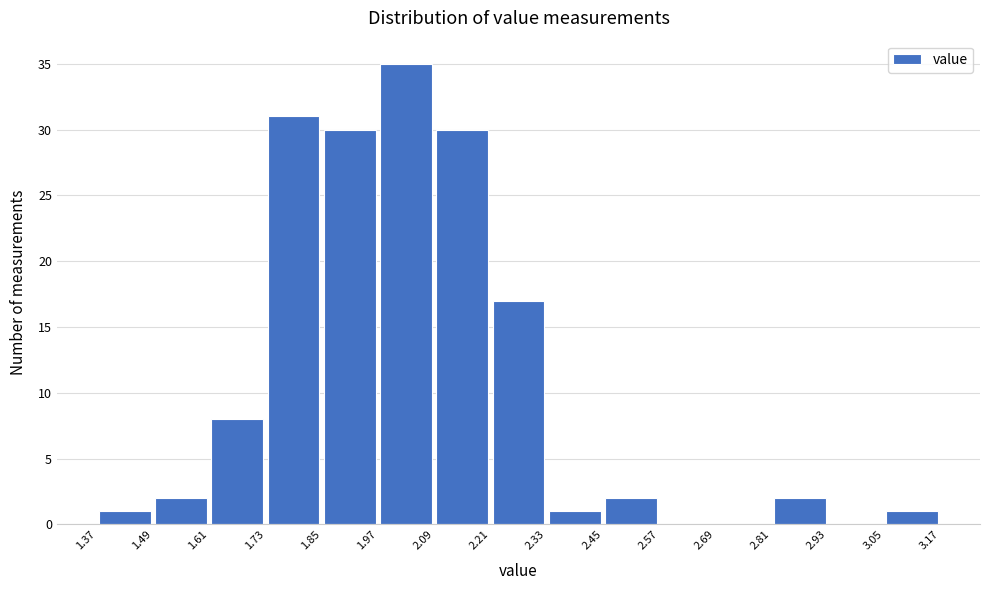

Reading left to right, transcribe this chart: for each bar, give the range it covers on the x-axis and its height. The values are not printed on the chart, so give them approximately, as read against the axis.

1.37 to 1.49: 1
1.49 to 1.61: 2
1.61 to 1.73: 8
1.73 to 1.85: 31
1.85 to 1.97: 30
1.97 to 2.09: 35
2.09 to 2.21: 30
2.21 to 2.33: 17
2.33 to 2.45: 1
2.45 to 2.57: 2
2.57 to 2.69: 0
2.69 to 2.81: 0
2.81 to 2.93: 2
2.93 to 3.05: 0
3.05 to 3.17: 1